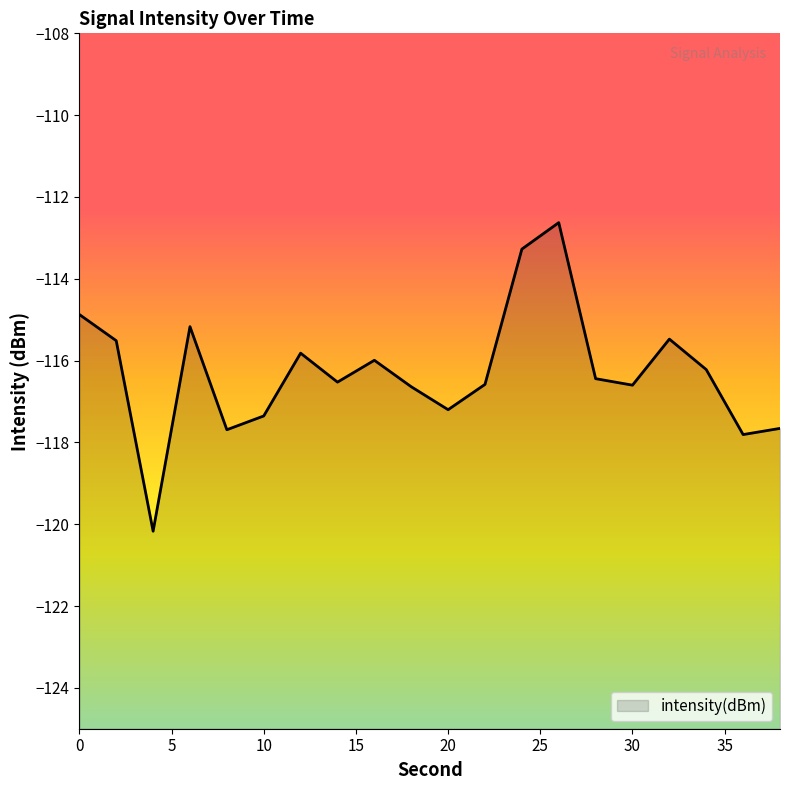

Rank the categories by value from lowest to highest.

4, 36, 8, 38, 10, 20, 18, 30, 22, 14, 28, 34, 16, 12, 2, 32, 6, 0, 24, 26